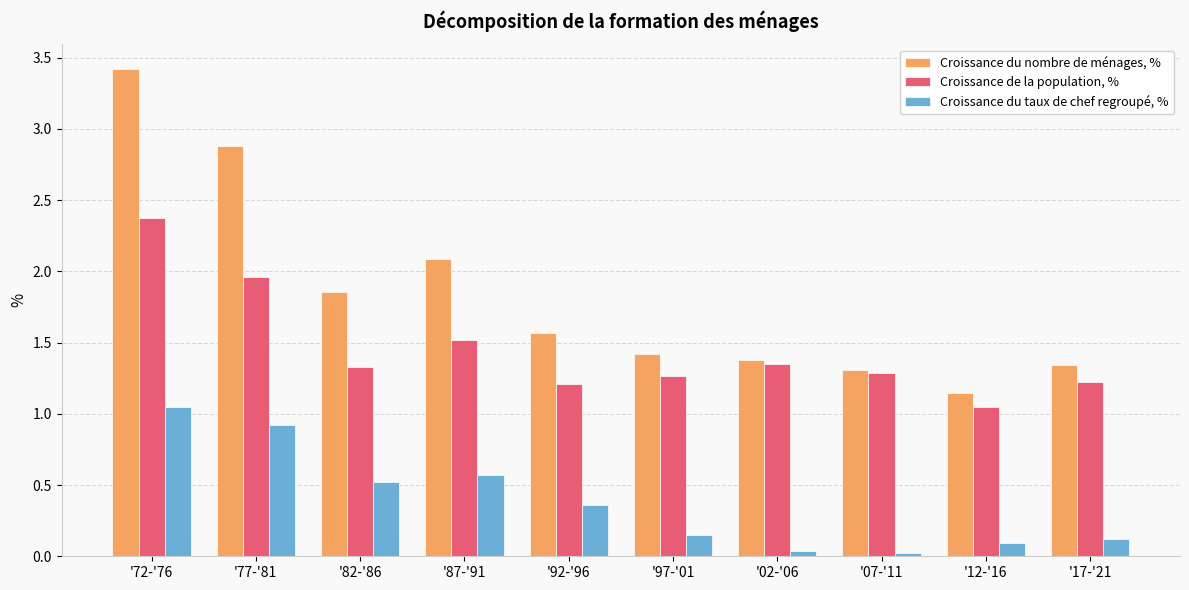

List the series in order of their overall mean, lowest first.

Croissance du taux de chef regroupé, %, Croissance de la population, %, Croissance du nombre de ménages, %